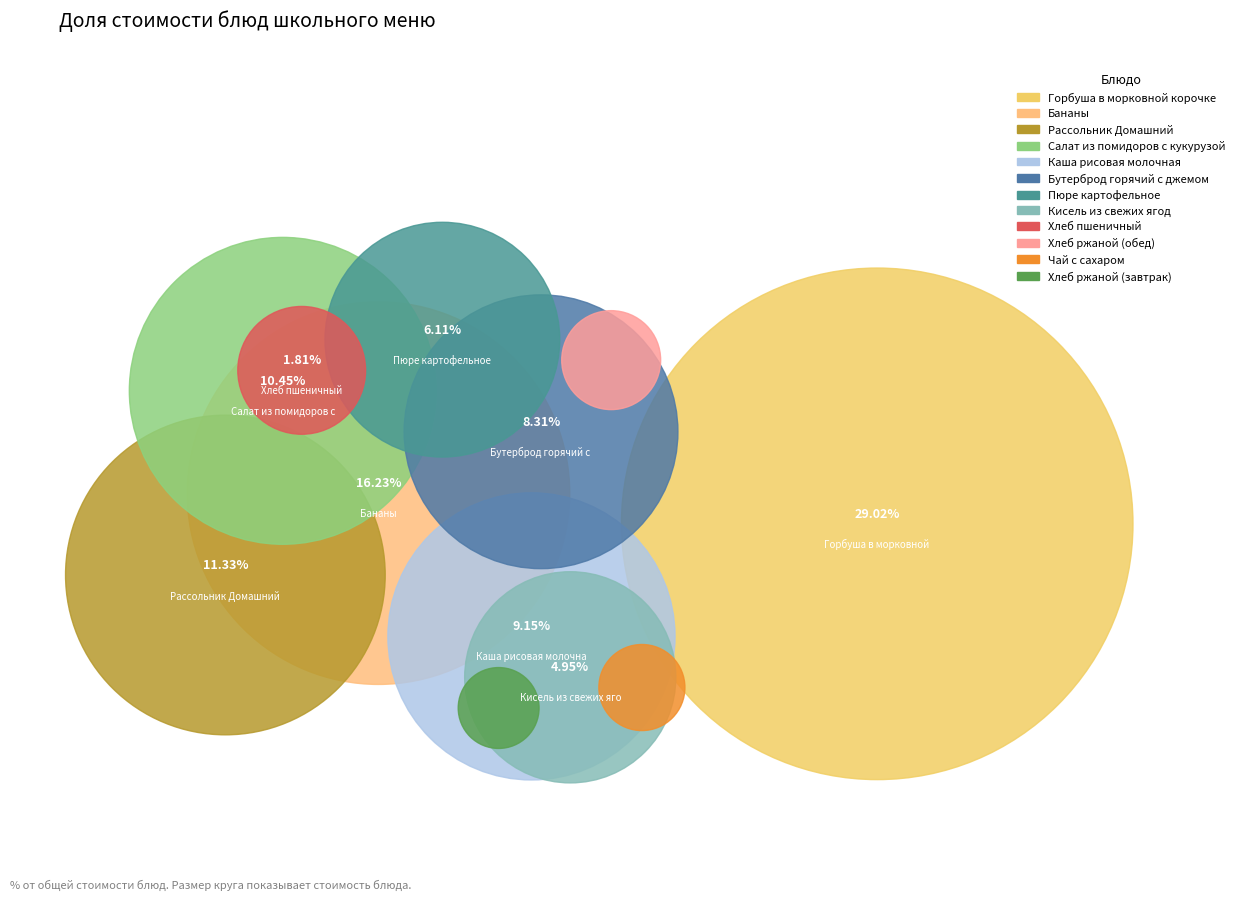

To the nearest percent, what percentage of the pie is Бутерброд горячий с джемом?

8%